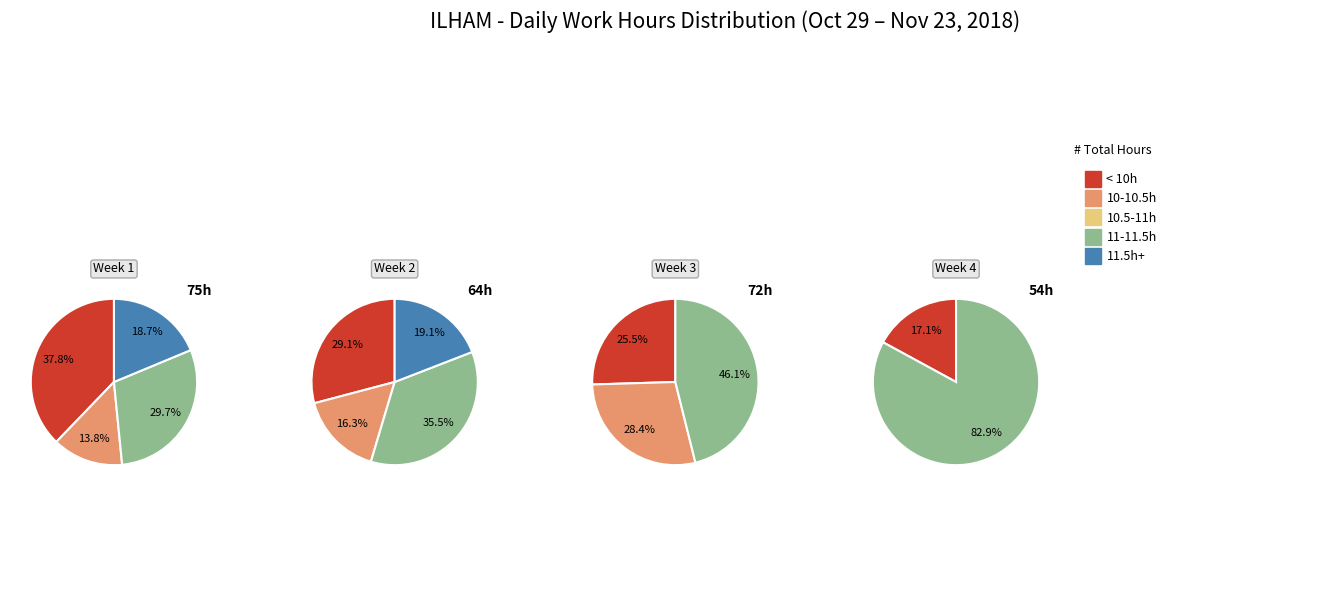

Is there a majority slice in this chart?

No